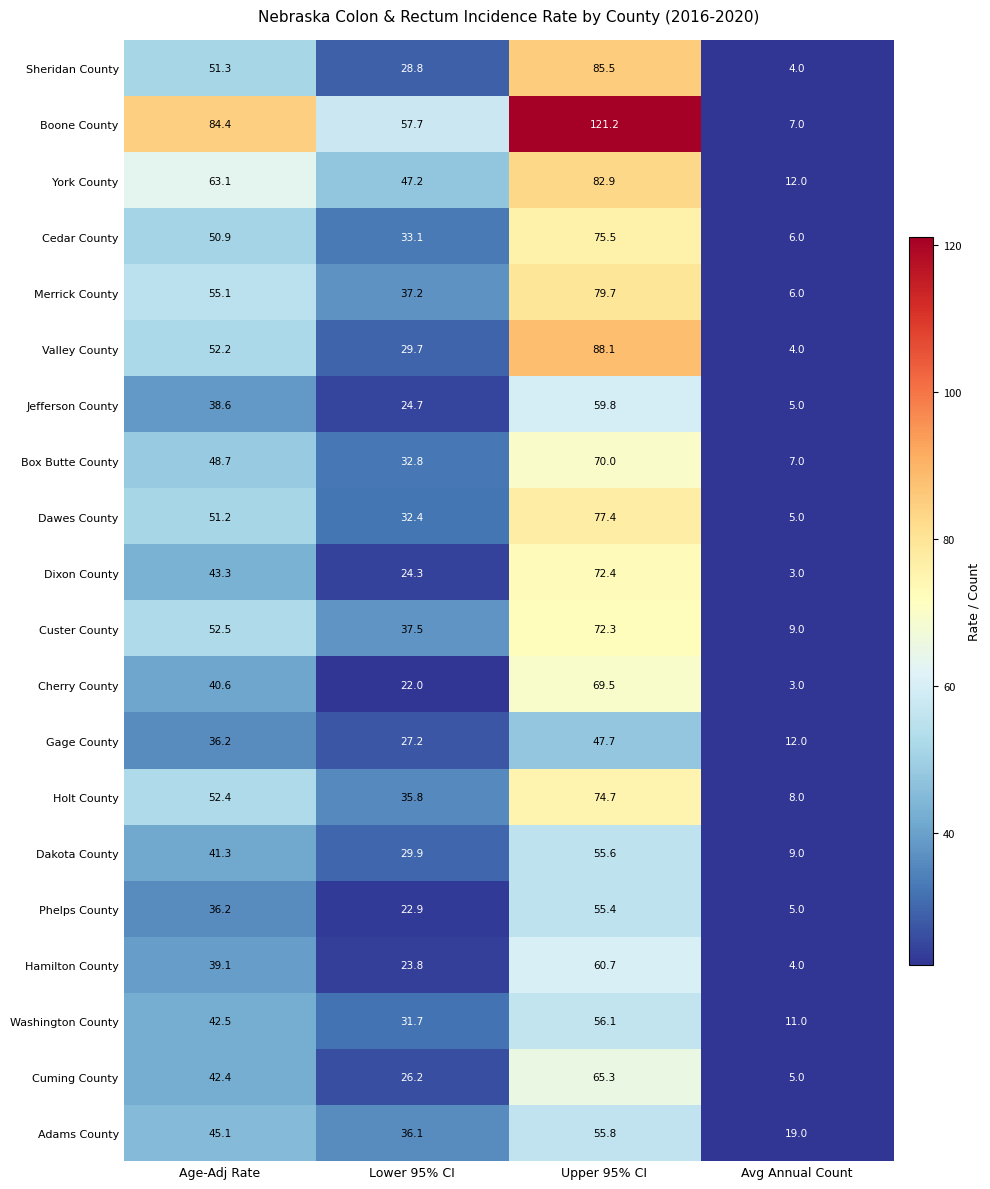

What is the difference between the second highest and second lowest values in the Cuming County series?

16.2